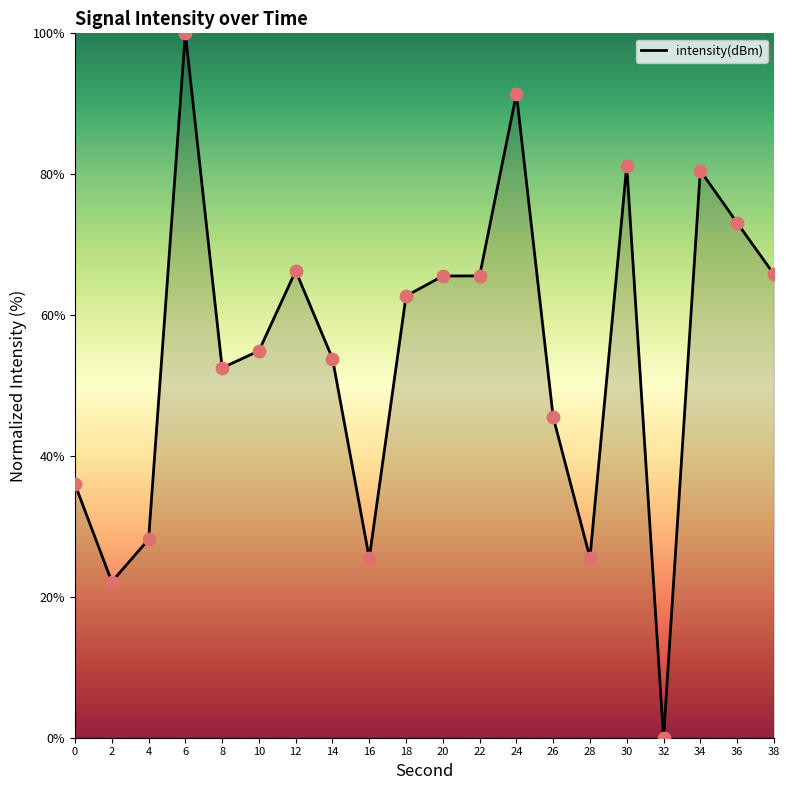

What is the ratio of the value at 18 to the value at 38?

1.0